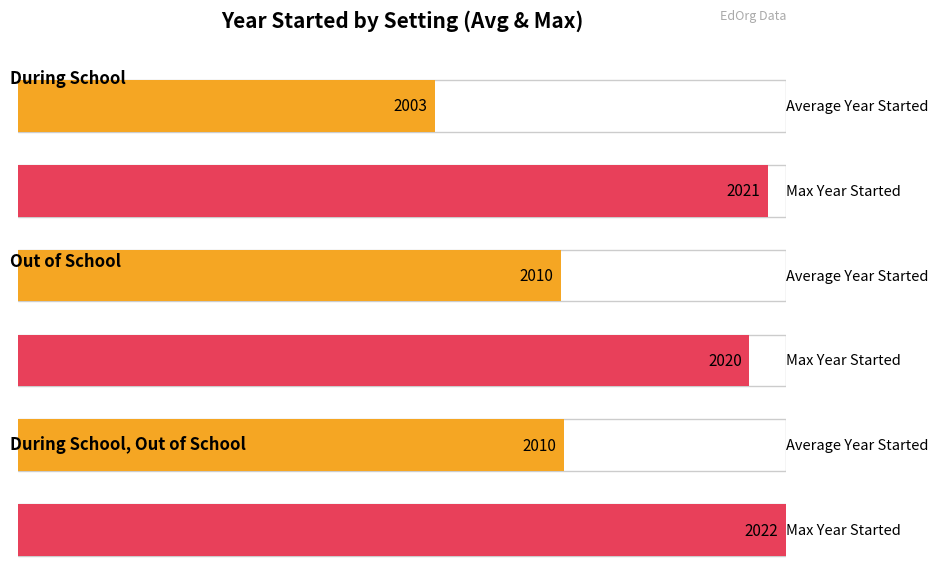

Does the chart contain any negative values?

No